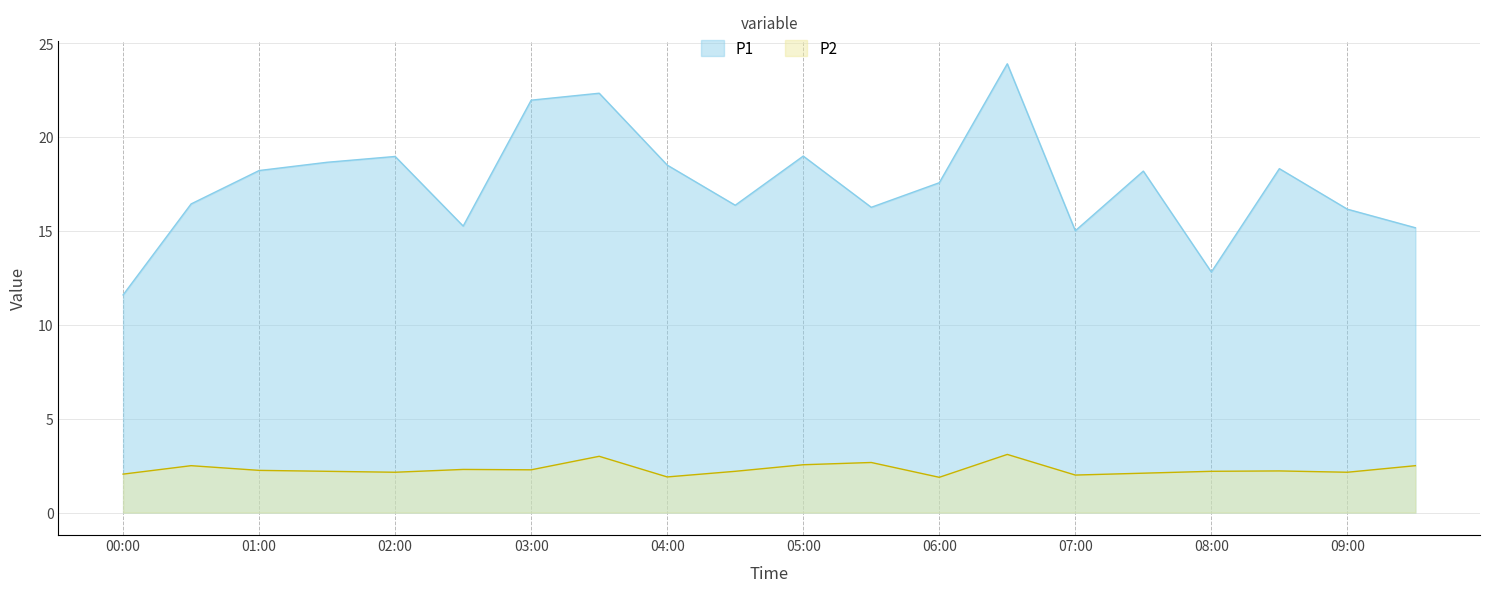

What is the difference between the maximum and minimum values in the P1 series?

12.3